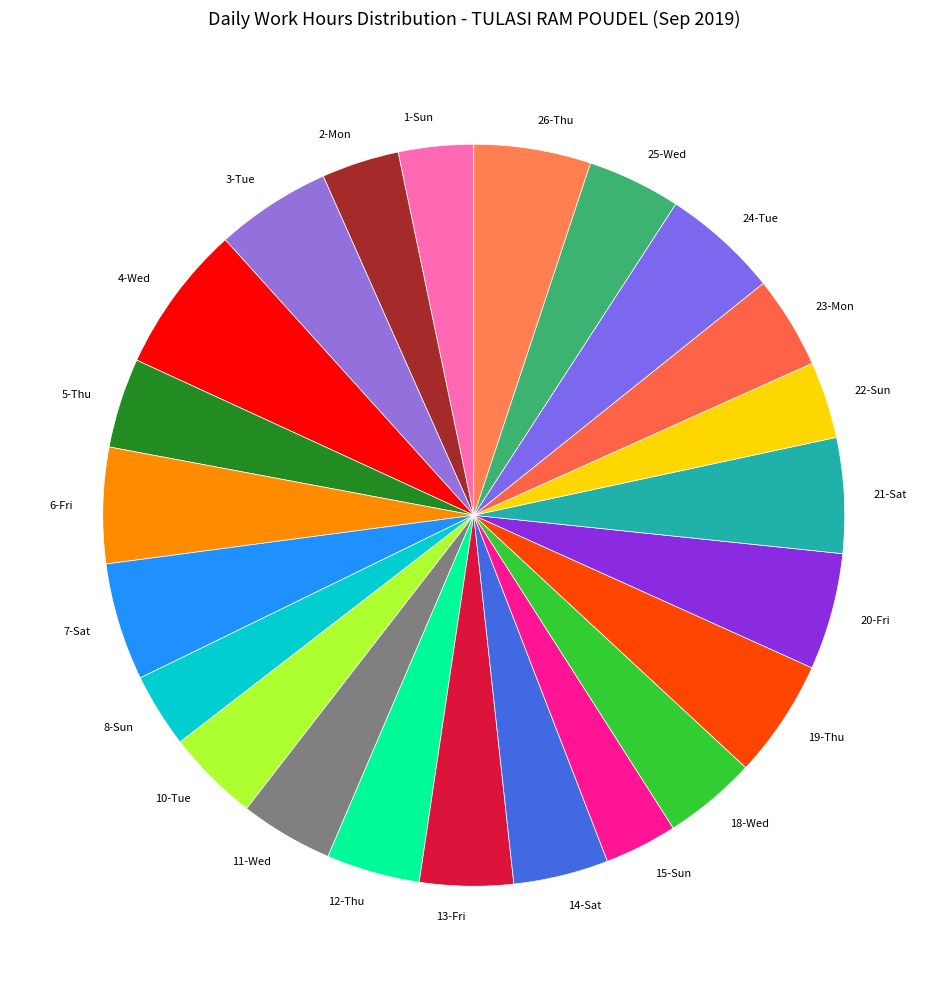

Count the number of slices in the pie.

23